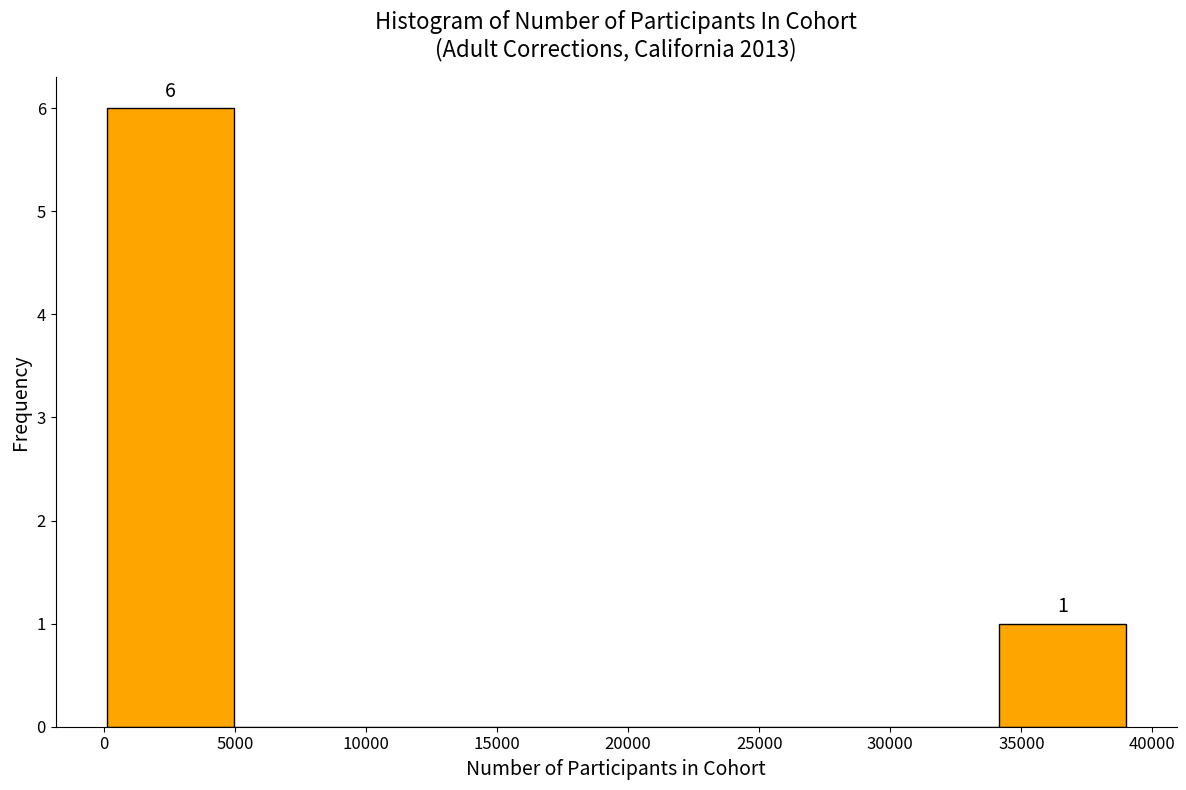

Which range on the x-axis has the tallest bar?

0 to 5000